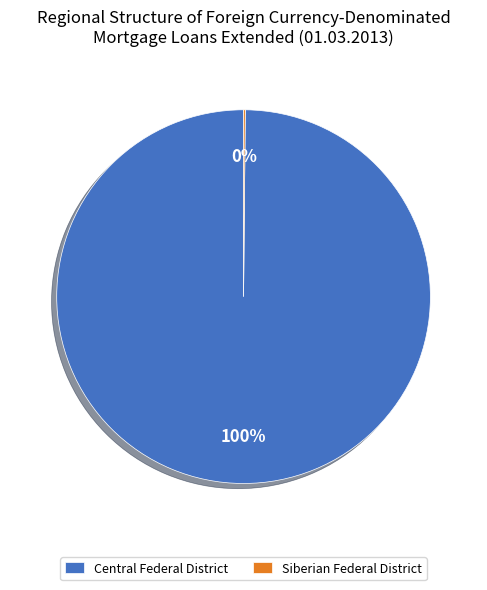

To the nearest percent, what is the average slice percentage?

50%